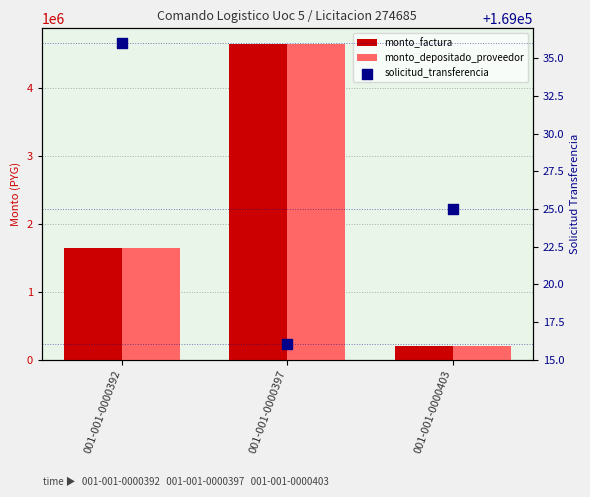

What are all the series names shown in the legend?

monto_factura, monto_depositado_proveedor, solicitud_transferencia